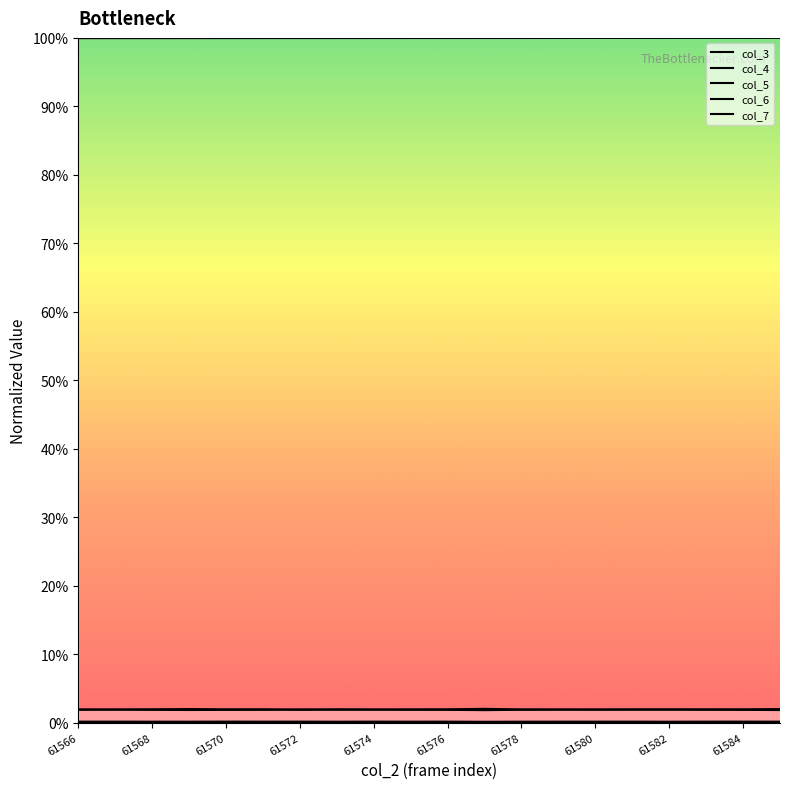

The value of col_3 at 61580 is 1.0. True or false?

True